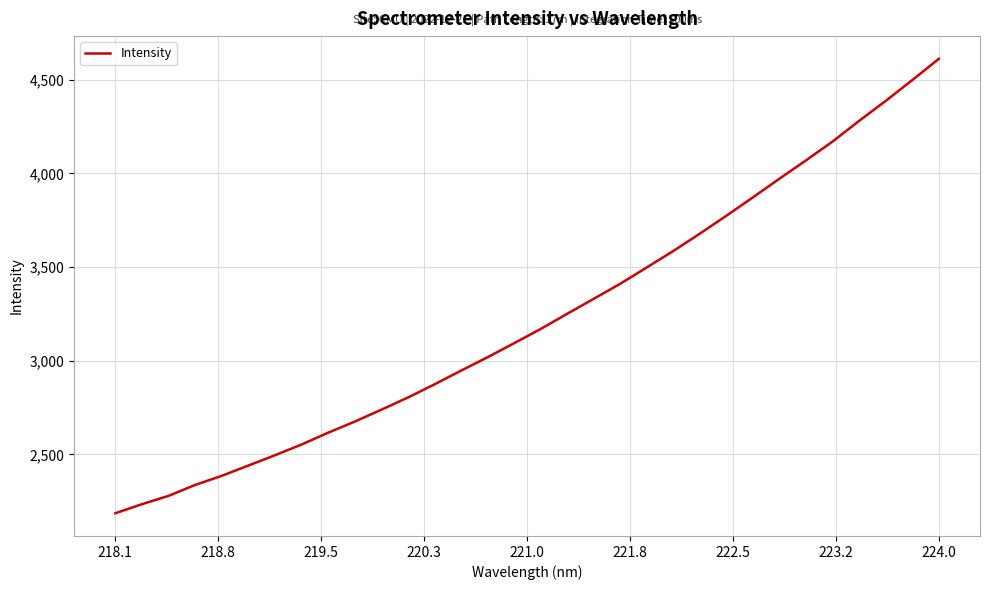

What is the smallest value displayed?

2185.9